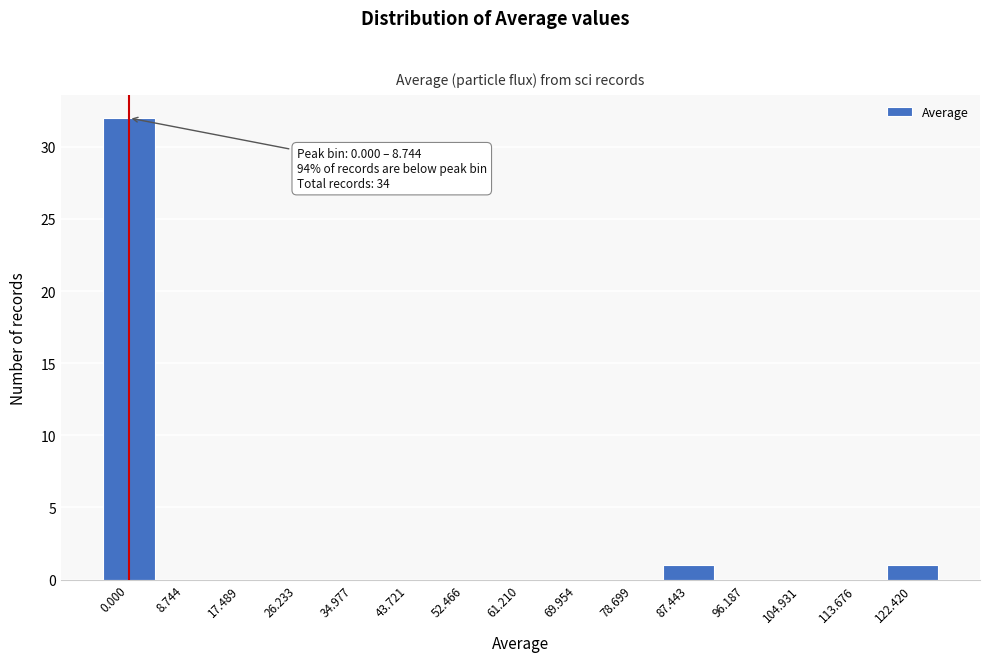

Reading right to left, extract all data points from this chart.

122.420=1	113.676=0	104.931=0	96.187=0	87.443=1	78.699=0	69.954=0	61.210=0	52.466=0	43.721=0	34.977=0	26.233=0	17.489=0	8.744=0	0.000=32